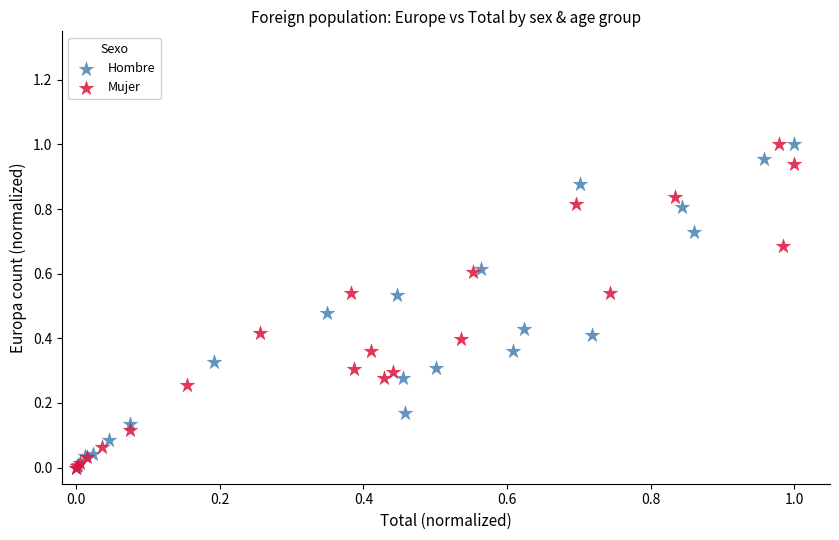

What are all the series names shown in the legend?

Hombre, Mujer